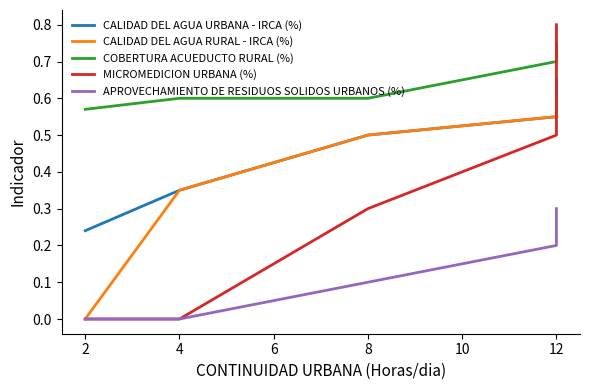

What is the value of the CALIDAD DEL AGUA RURAL - IRCA (%) point at the 5th from the left?

0.6